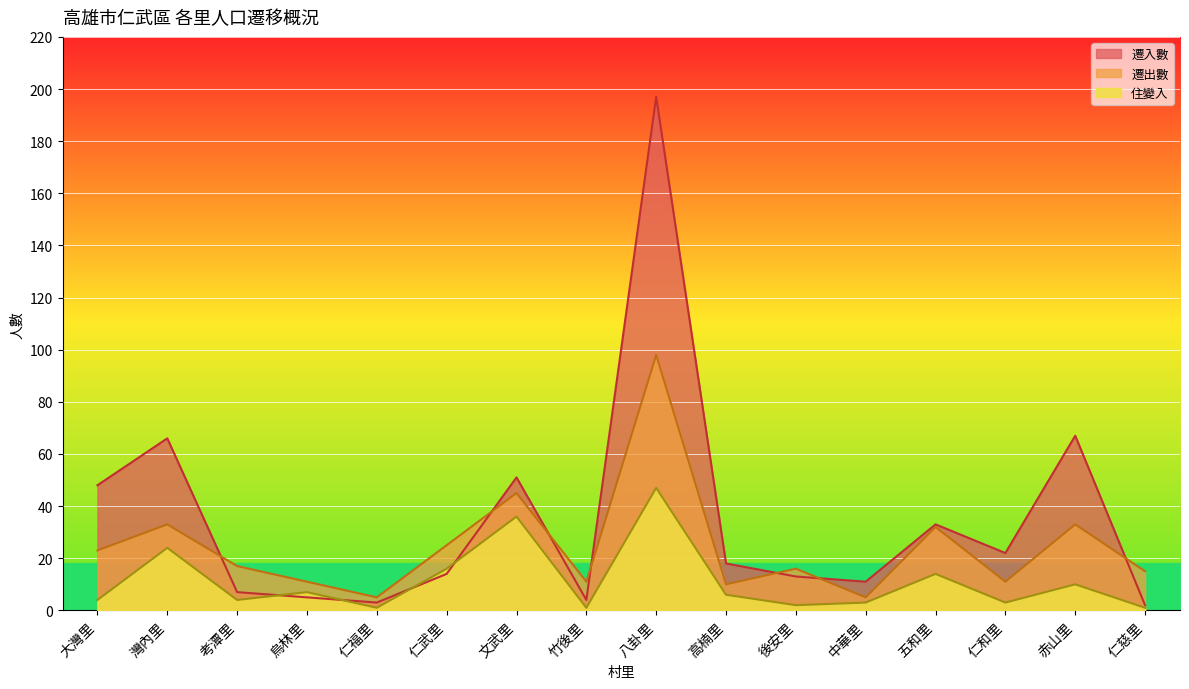

How many series are shown in this chart?

3